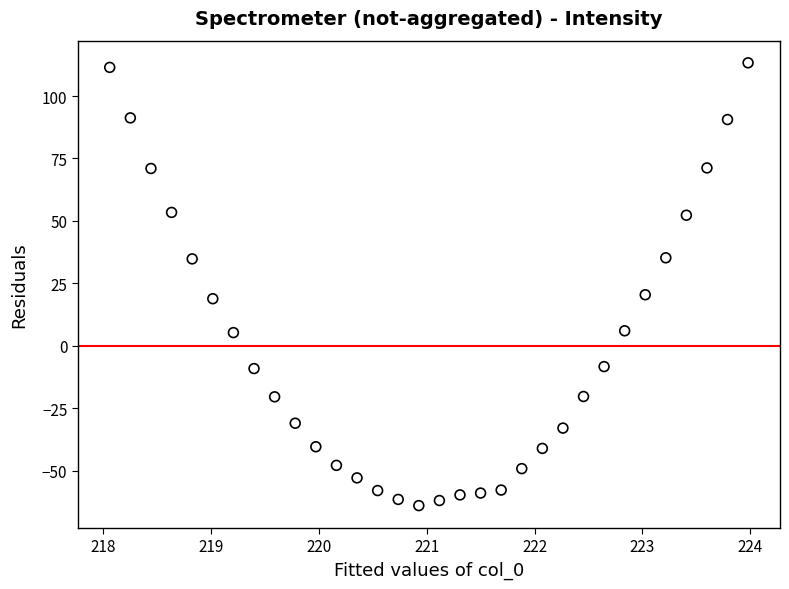

What is the range of Y values (max minus min)?

177.3